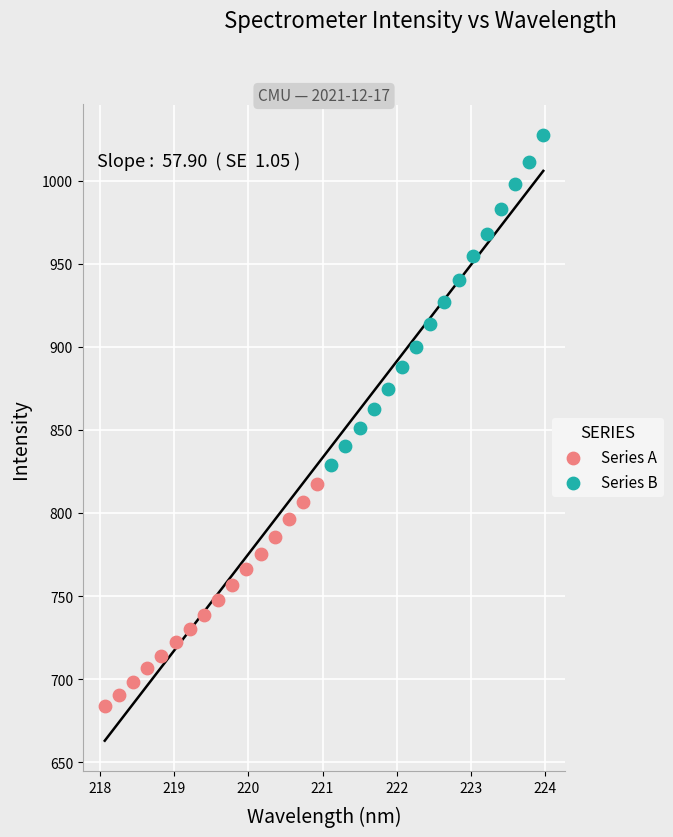

Which series has the widest spread of Y values?

Series B